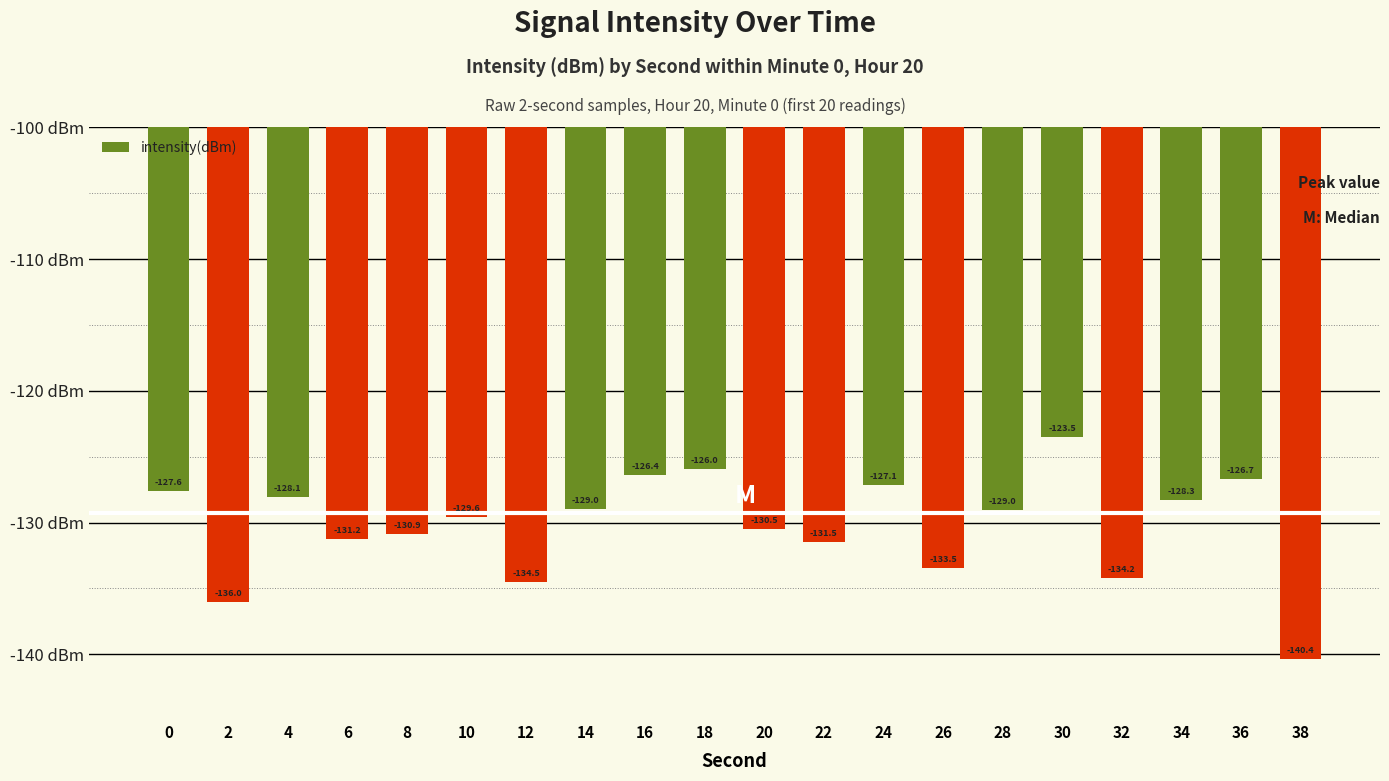

At which label is the value closest to -131?

8